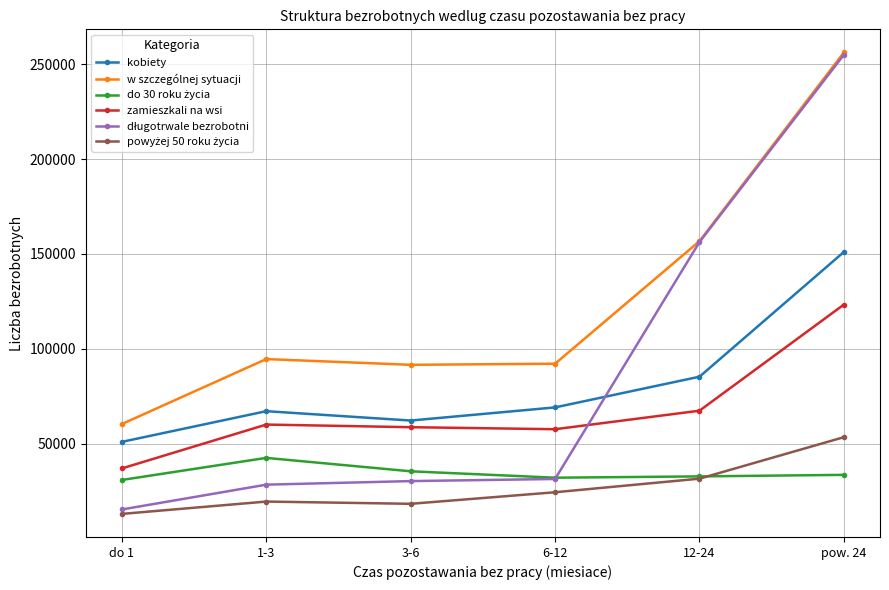

At how many categories does at least one series exceed 221107?

1